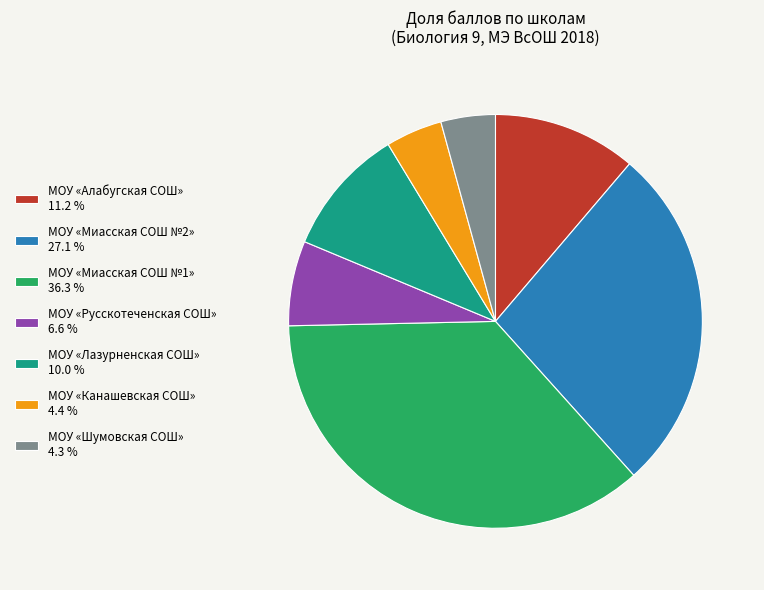

Do МОУ «Алабугская СОШ» 11.2 % and МОУ «Русскотеченская СОШ» 6.6 % together represent more than half of the pie?

No